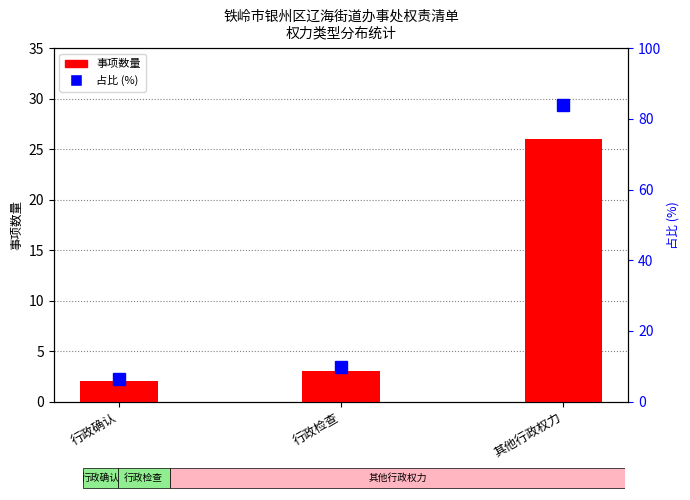

What are all the series names shown in the legend?

事项数量, 占比 (%)